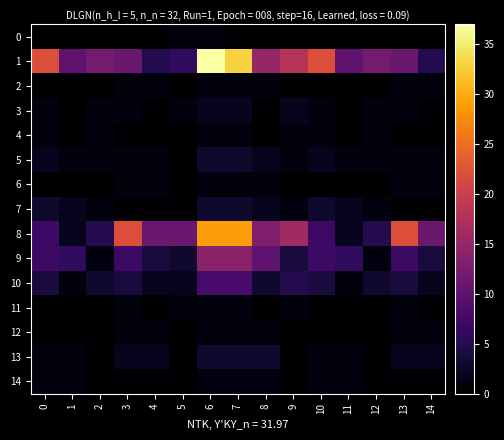

What is the total value across all series at 14?

28